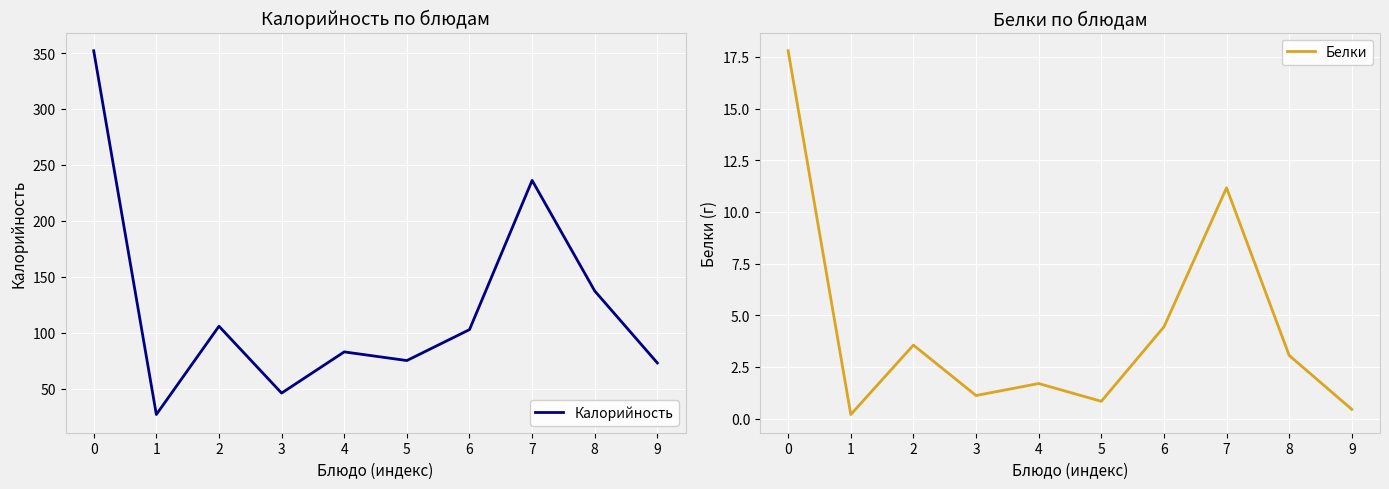

True or false: Белки and Калорийность intersect in this chart.

False